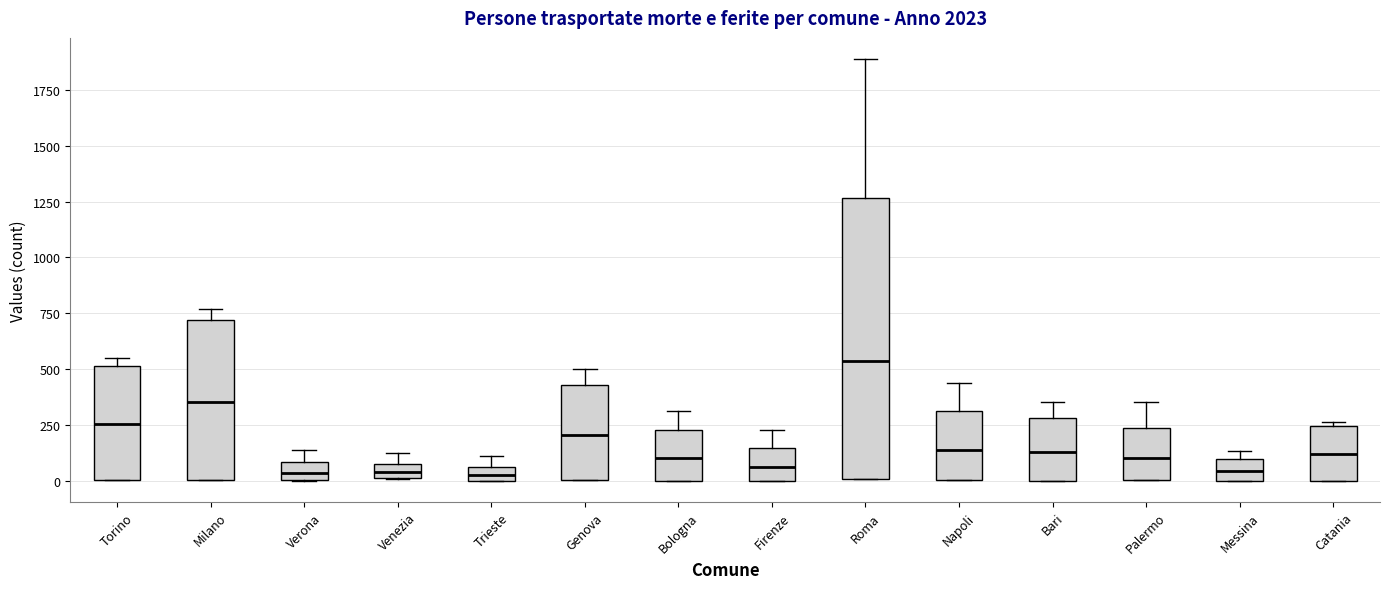

Which box is the tallest, from its lower edge to its upper edge?

Roma